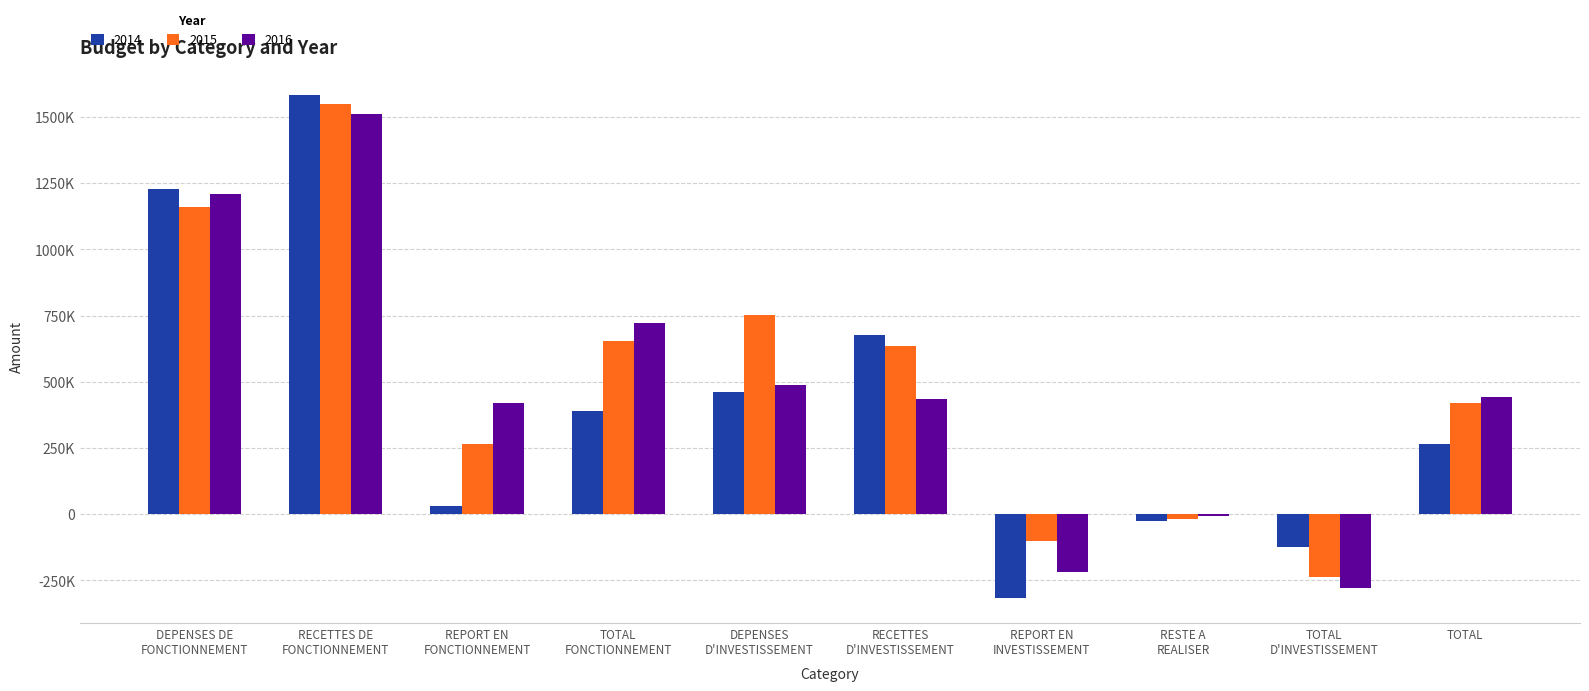

What is the label of the 1st bar from the left?

DEPENSES DE
FONCTIONNEMENT